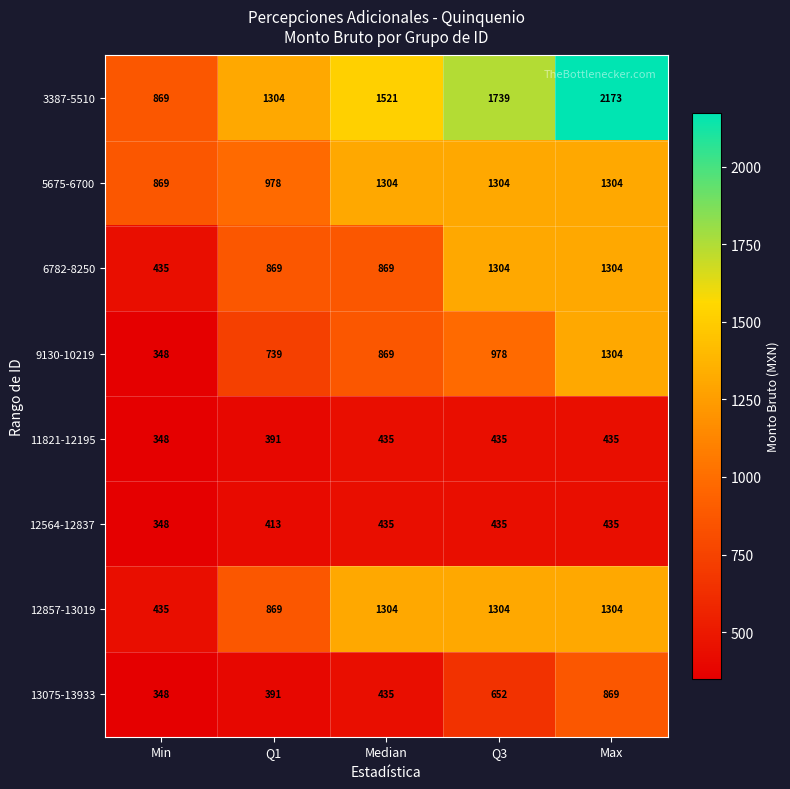

What is the smallest value displayed?

348